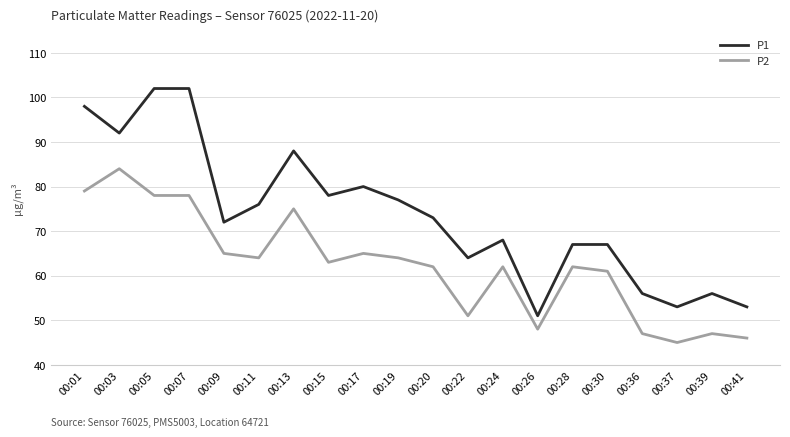

What is the sum of the P2 values at 00:20 and 00:03?

146